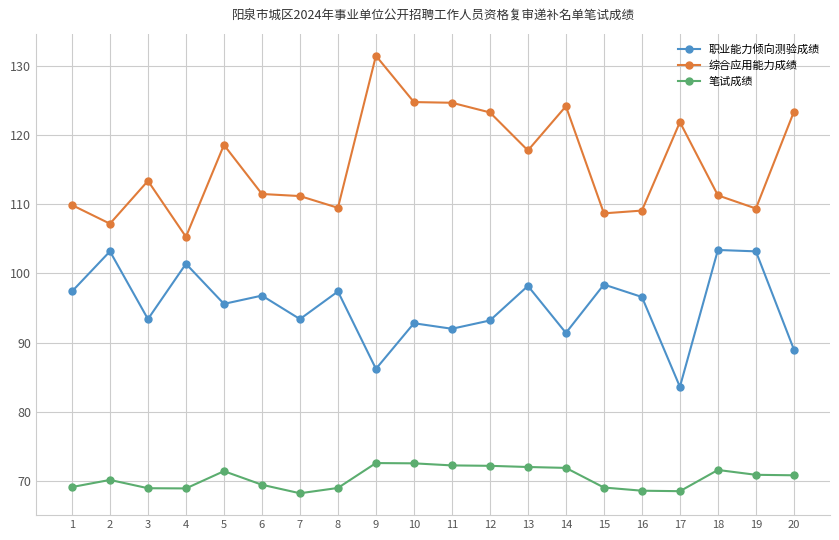

True or false: 笔试成绩 has a value of 71.4 at 5.

True